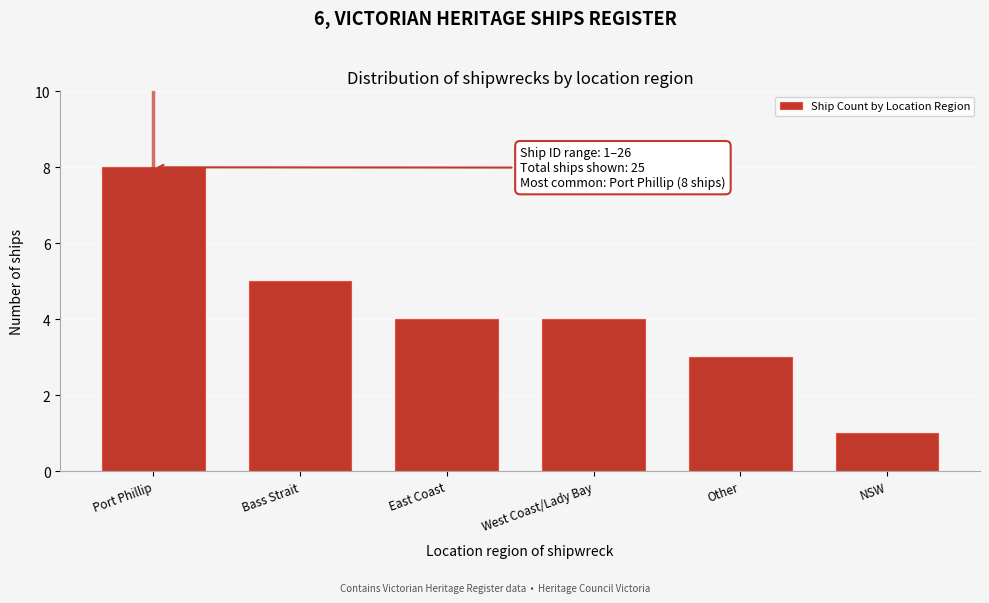

Reading left to right, transcribe all the data shown in this chart.

Port Phillip=8	Bass Strait=5	East Coast=4	West Coast/Lady Bay=4	Other=3	NSW=1